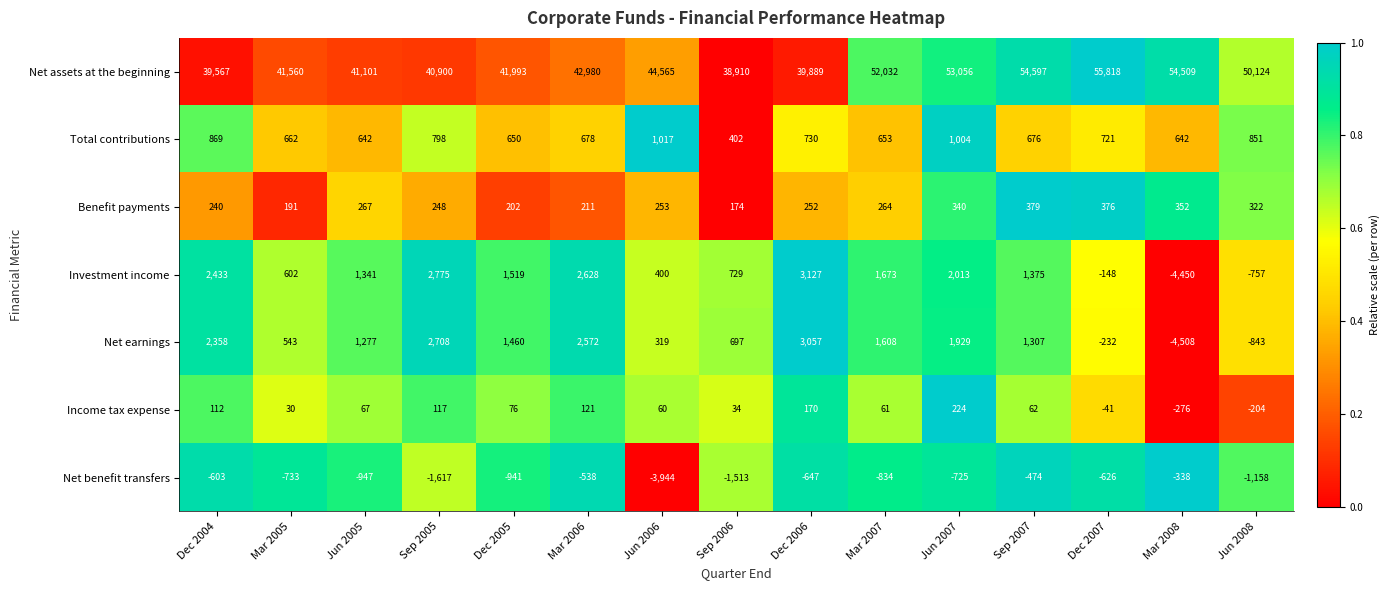

Which series has the largest total across all categories?

Net assets at the beginning